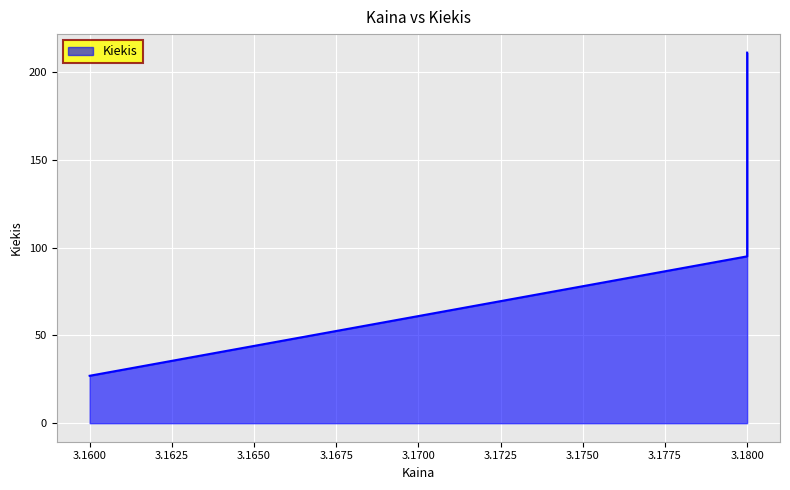

True or false: the data shows 27 at 10:58:01.

True